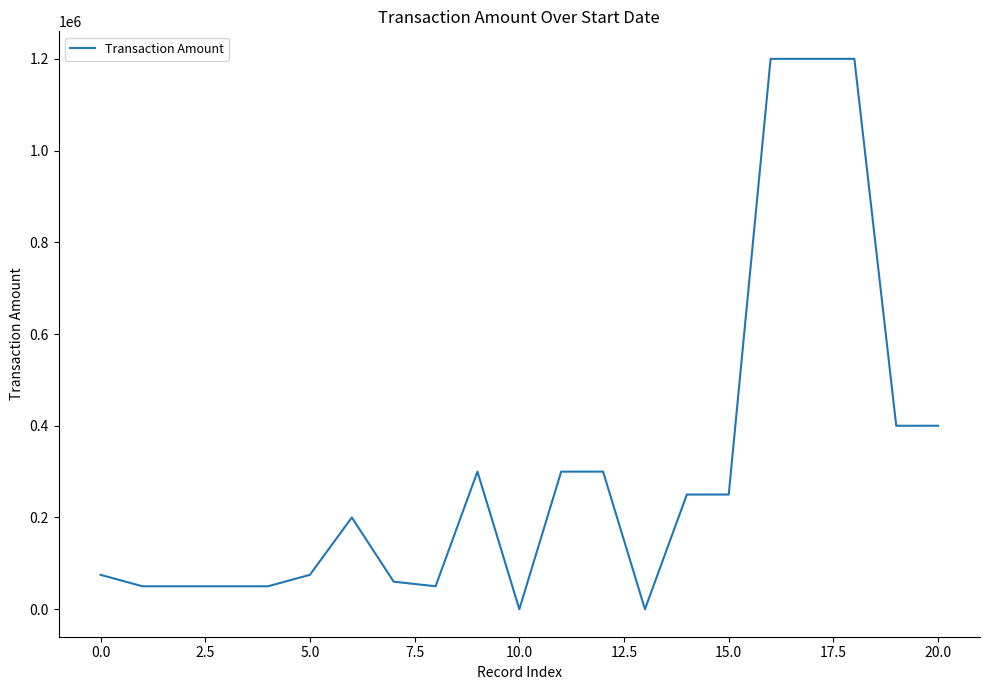

What is the maximum value shown in the chart?

1200000